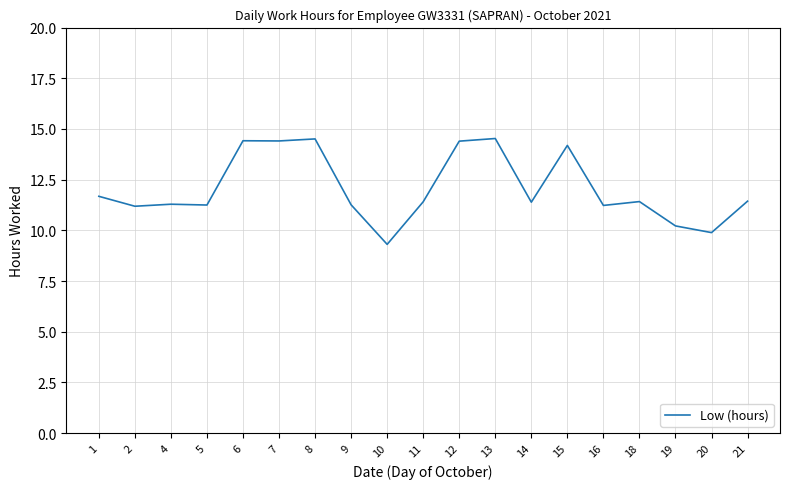

What is the minimum value shown in the chart?

9.3